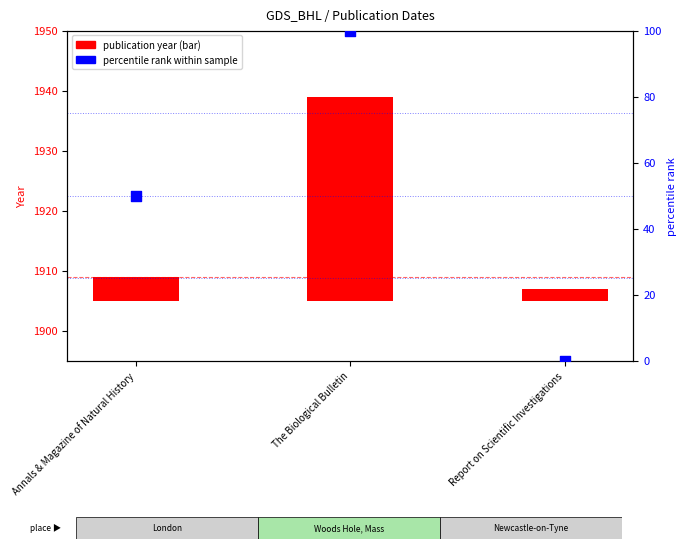

What are all the series names shown in the legend?

publication year (bar), percentile rank within sample